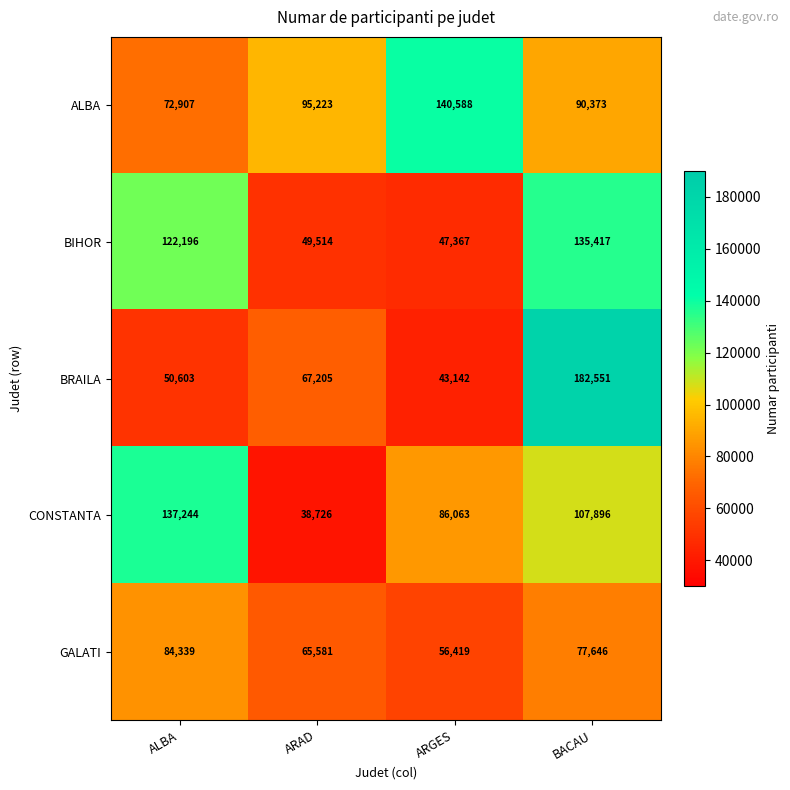

Where is BRAILA nearest to the value 112846?

ARAD